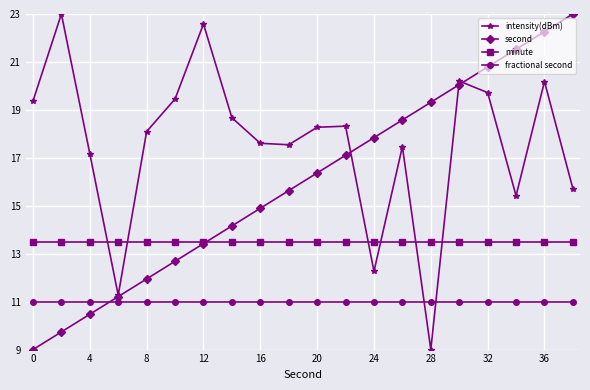

Reading right to left, extract all data points from this chart.

intensity(dBm): 15.7	20.2	15.4	19.7	20.2	9.0	17.5	12.3	18.3	18.3	17.5	17.6	18.7	22.6	19.5	18.1	11.3	17.2	23.0	19.4
second: 23.0	22.3	21.5	20.8	20.1	19.3	18.6	17.8	17.1	16.4	15.6	14.9	14.2	13.4	12.7	11.9	11.2	10.5	9.7	9.0
minute: 13.5	13.5	13.5	13.5	13.5	13.5	13.5	13.5	13.5	13.5	13.5	13.5	13.5	13.5	13.5	13.5	13.5	13.5	13.5	13.5
fractional second: 11.0	11.0	11.0	11.0	11.0	11.0	11.0	11.0	11.0	11.0	11.0	11.0	11.0	11.0	11.0	11.0	11.0	11.0	11.0	11.0